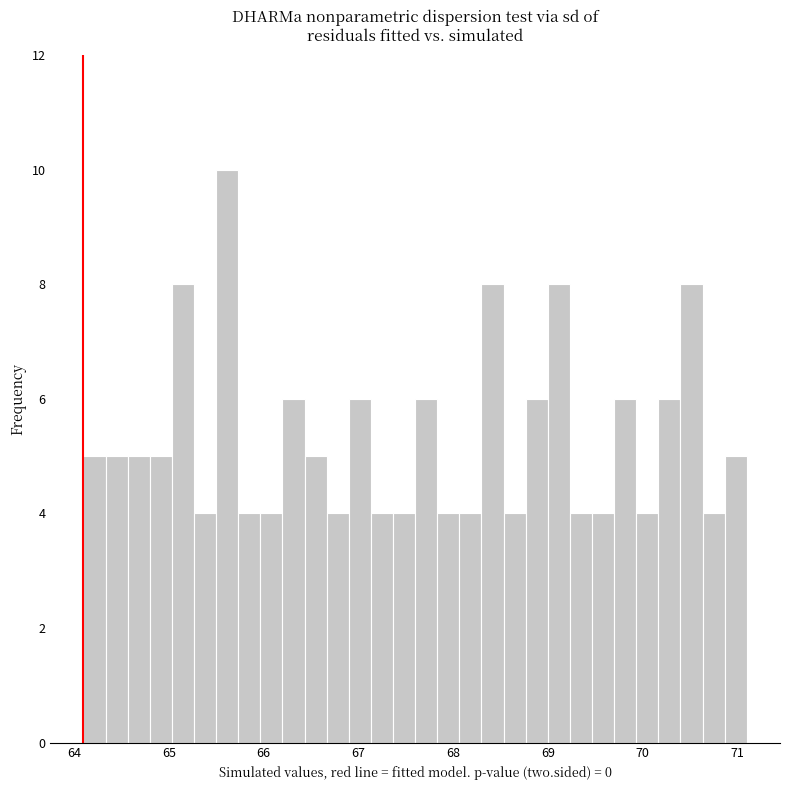

Read against the x-axis, roughly where is the centre of the tallest bar?

65.6